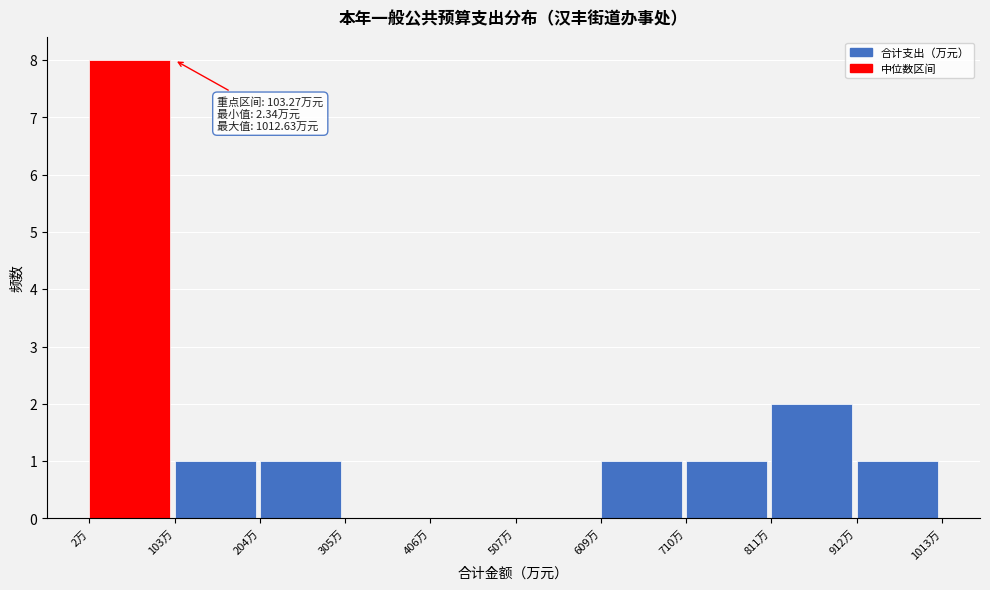

Over which range of the x-axis is the bar tallest?

0 to 100